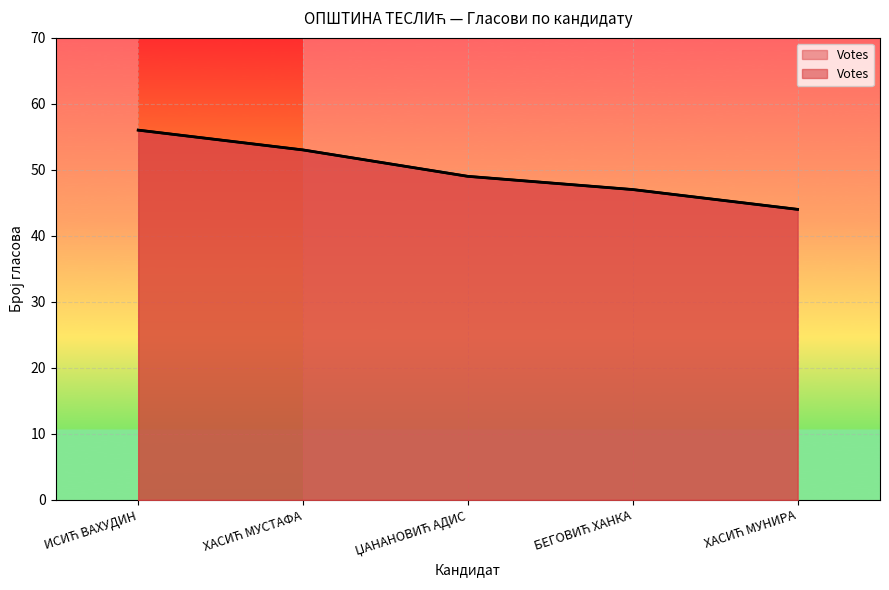

Count the values in the range 47 to 53.

3